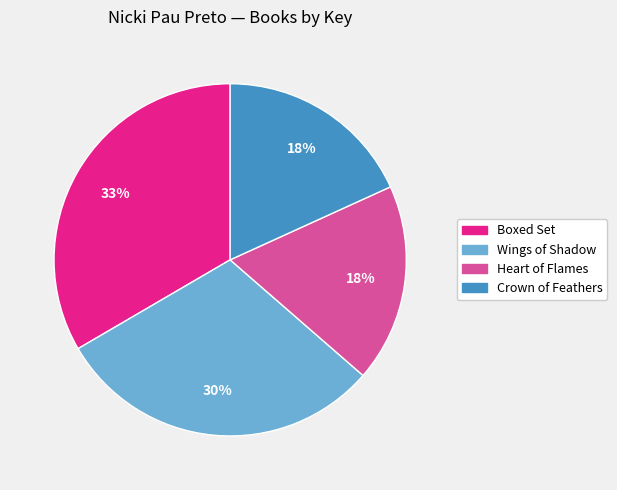

Approximately how many times larger is the value at Wings of Shadow compared to Heart of Flames?

1.7